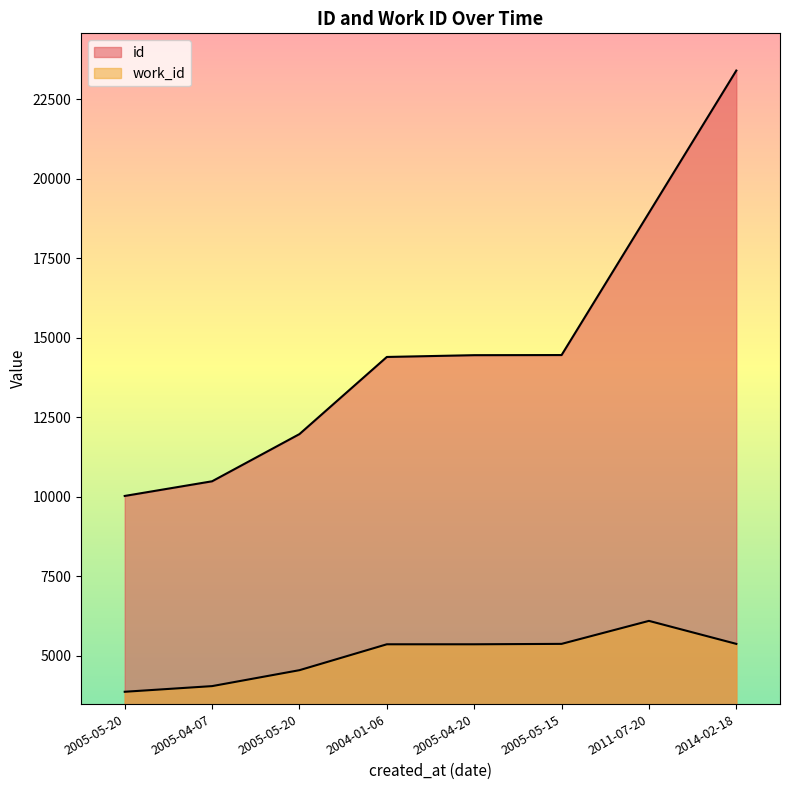

Which series changed the most between 2005-04-07 and 2005-05-20?

id